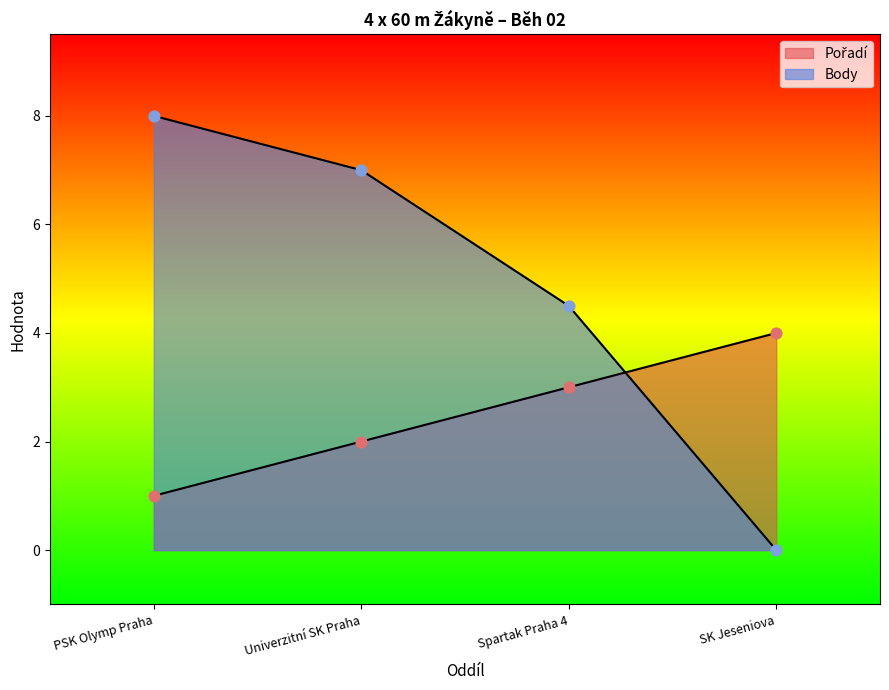

Which series has the largest total across all categories?

Body